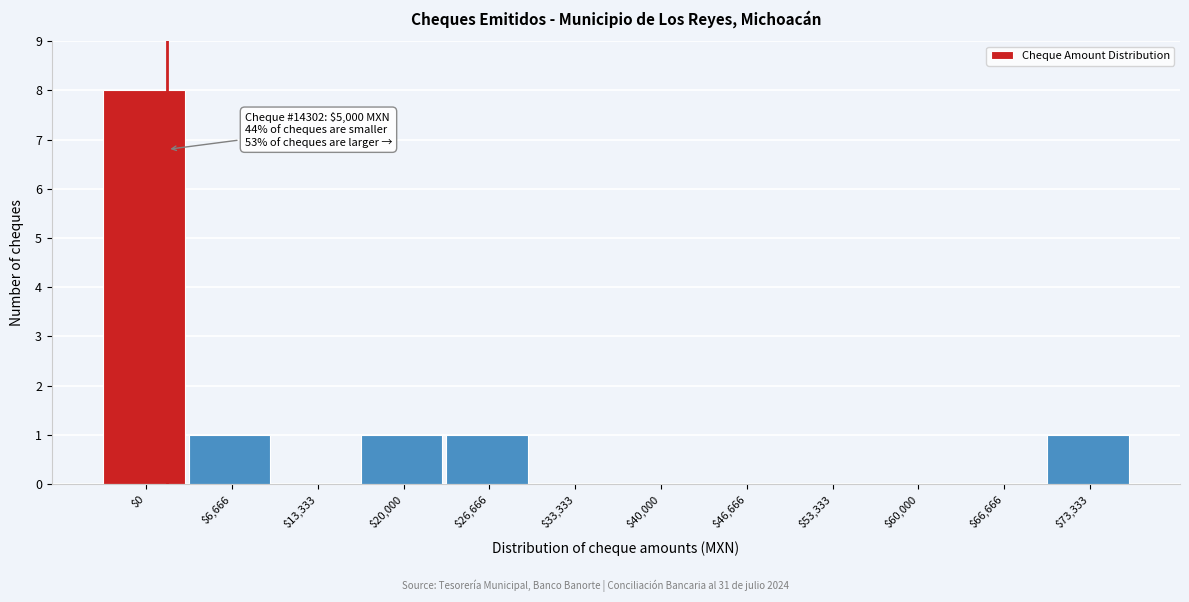

What is the sum of all values?

12